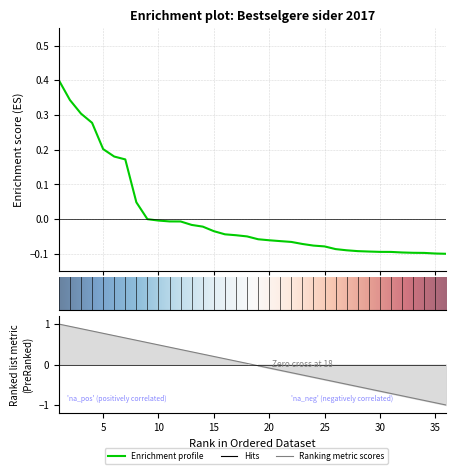

What value does the data have at 1?

0.4